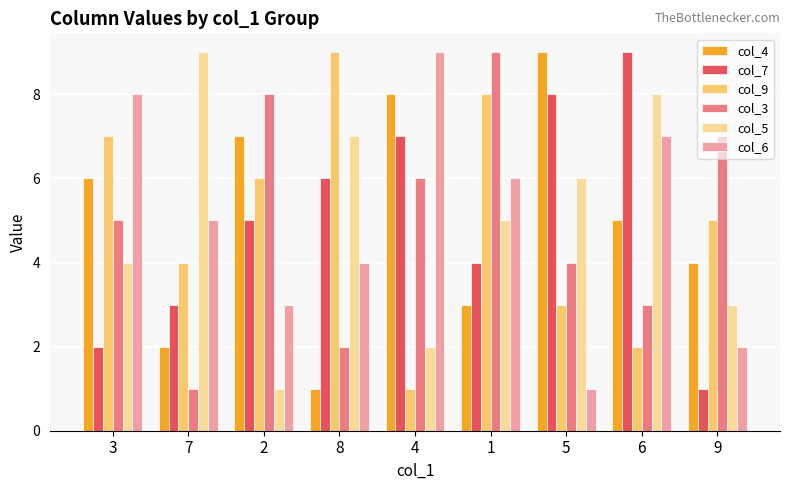

How many data points does each series have?

9